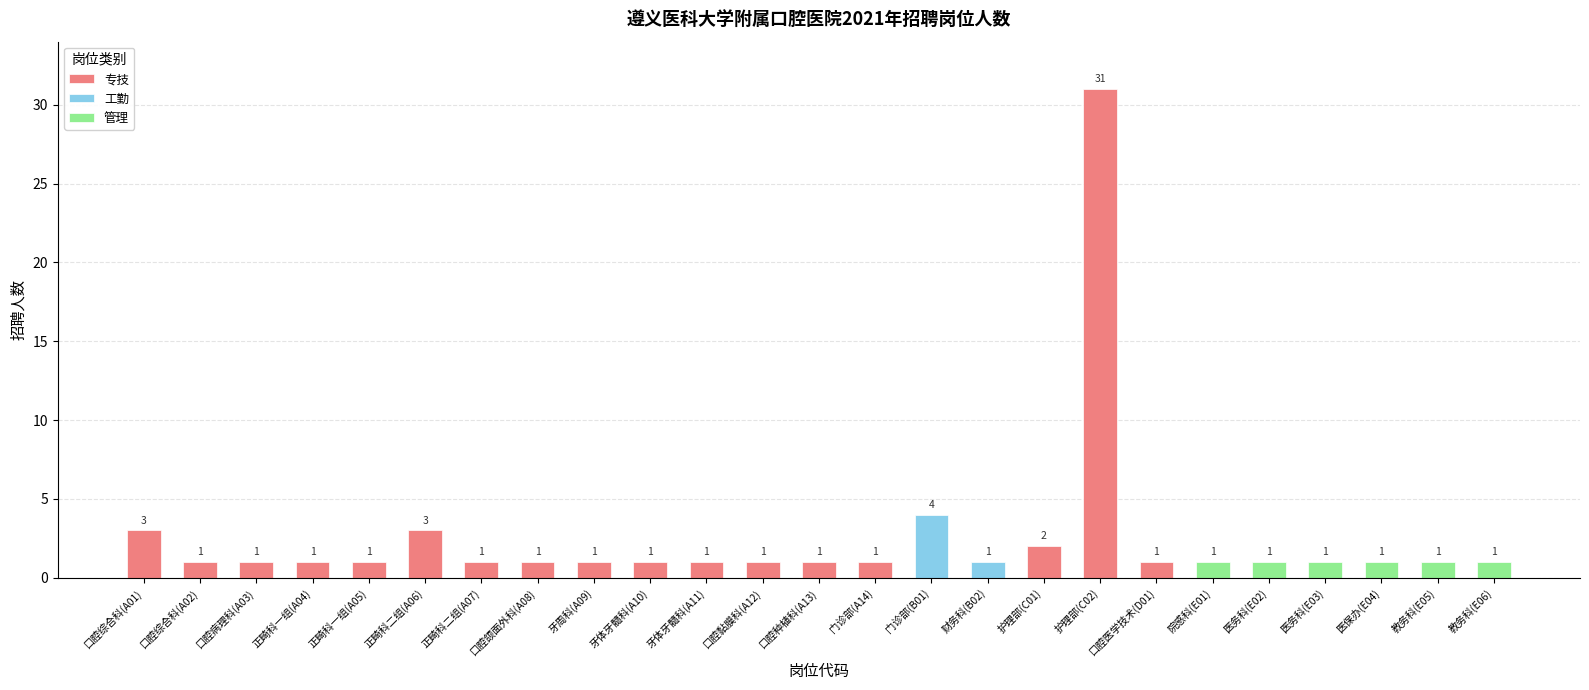

What is the highest value of the 专技 series?

31